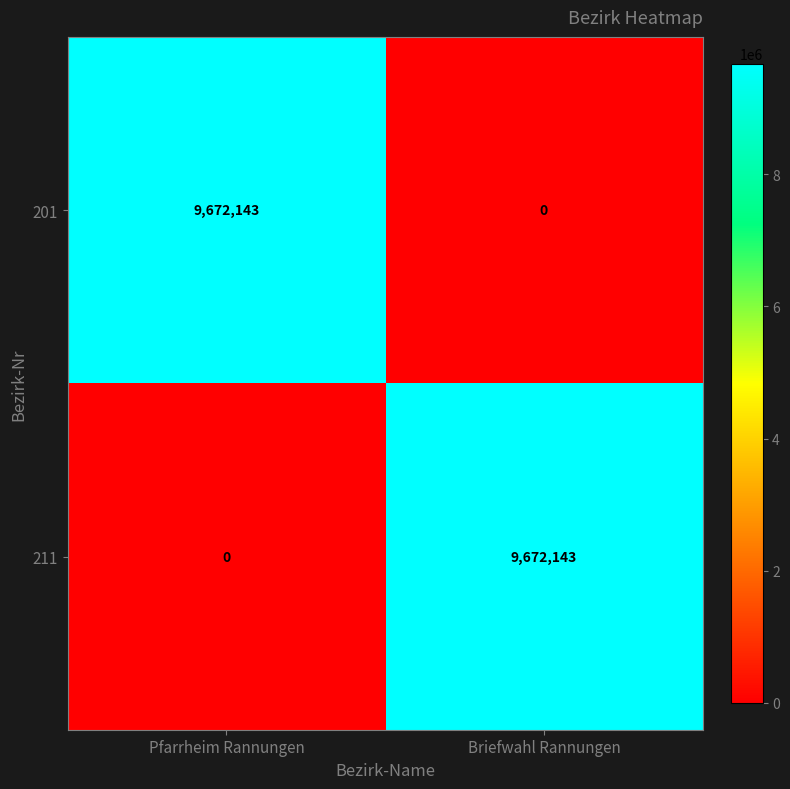

Reading left to right, list all the values displayed in this chart.

201: 9672143	0
211: 0	9672143